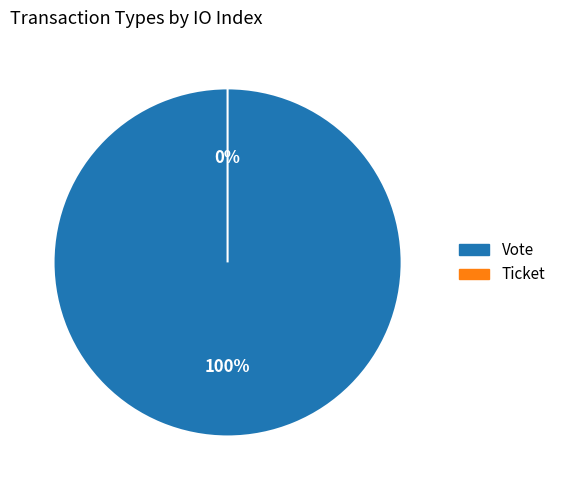

Combined, do Ticket and Vote account for over 50%?

Yes